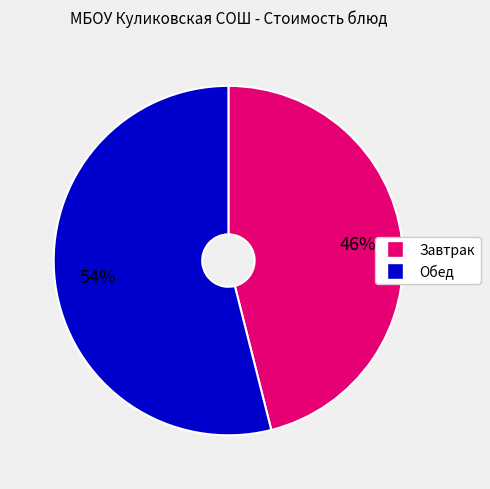

Count the number of slices in the pie.

2